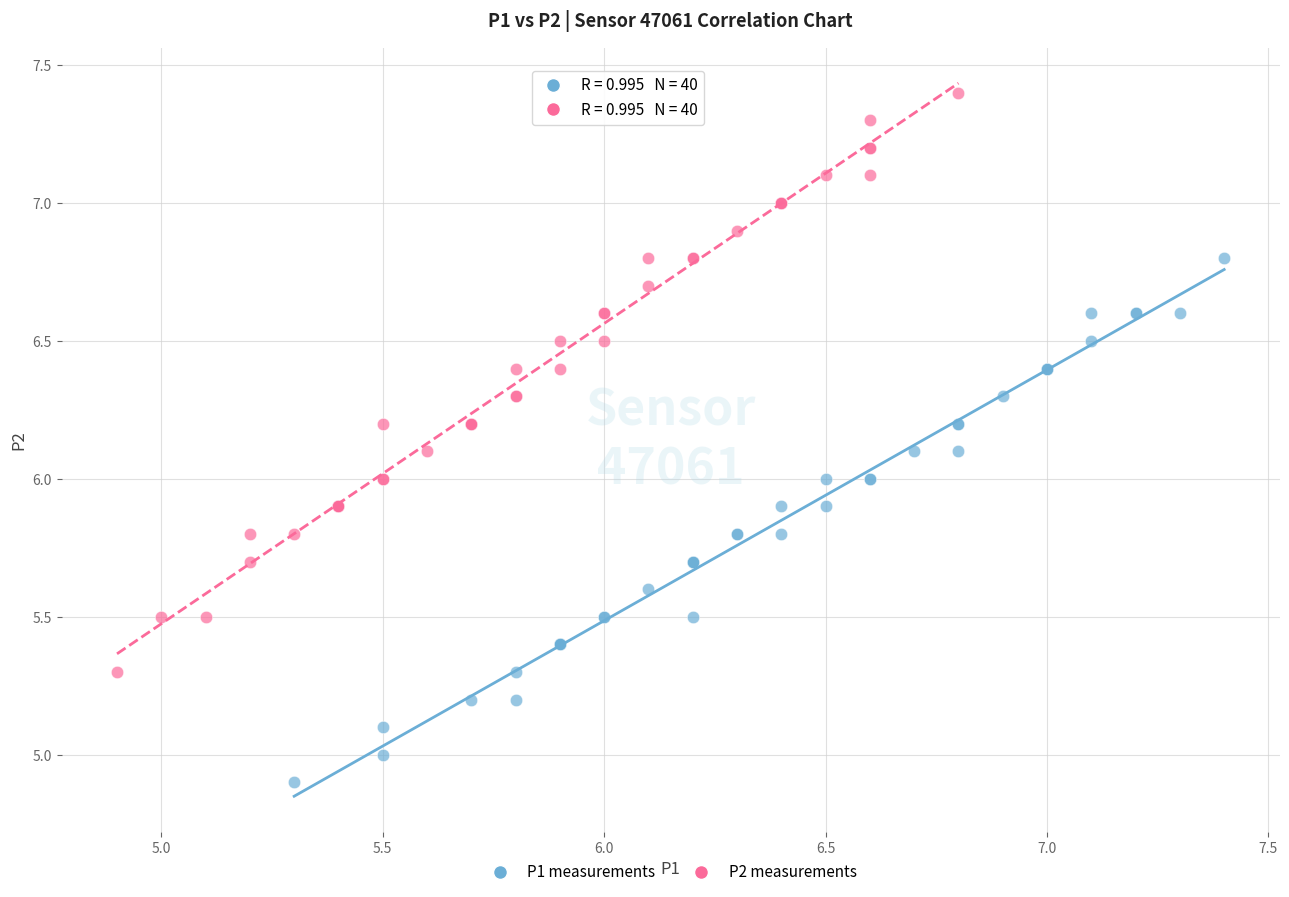

Which series has the widest spread of Y values?

P2 measurements